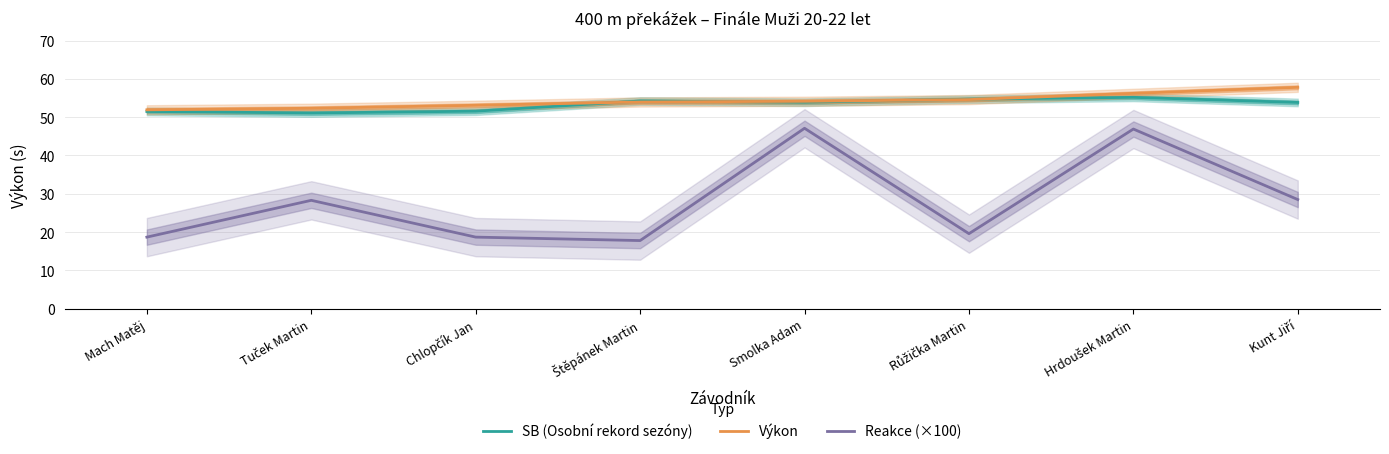

Rank the series by their maximum value, from lowest to highest.

Reakce (×100), SB (Osobní rekord sezóny), Výkon